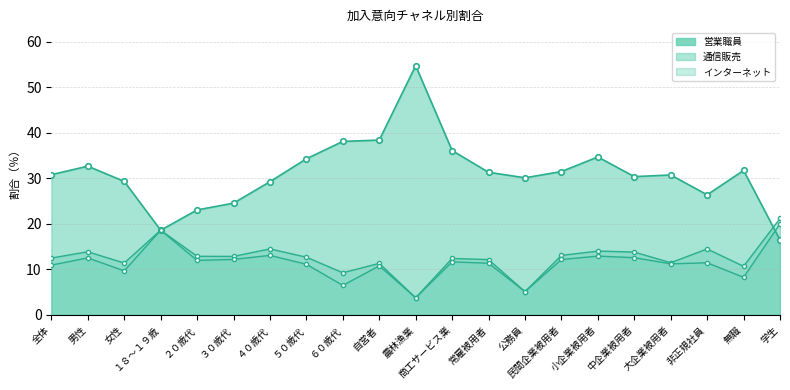

What is the difference between the 営業職員 values at 自営者 and ５０歳代?

4.1